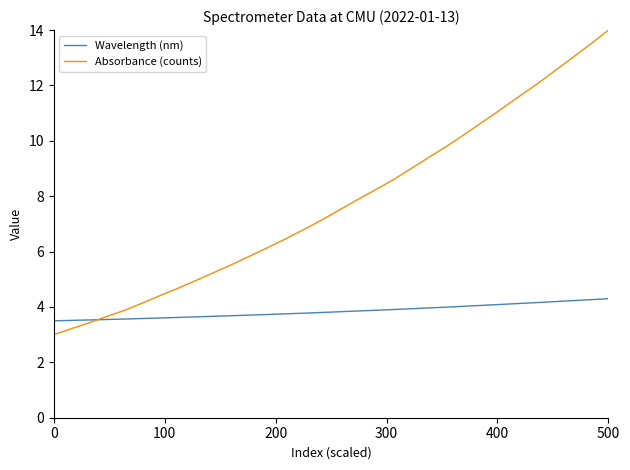

Which series has the largest total across all categories?

Absorbance (counts)